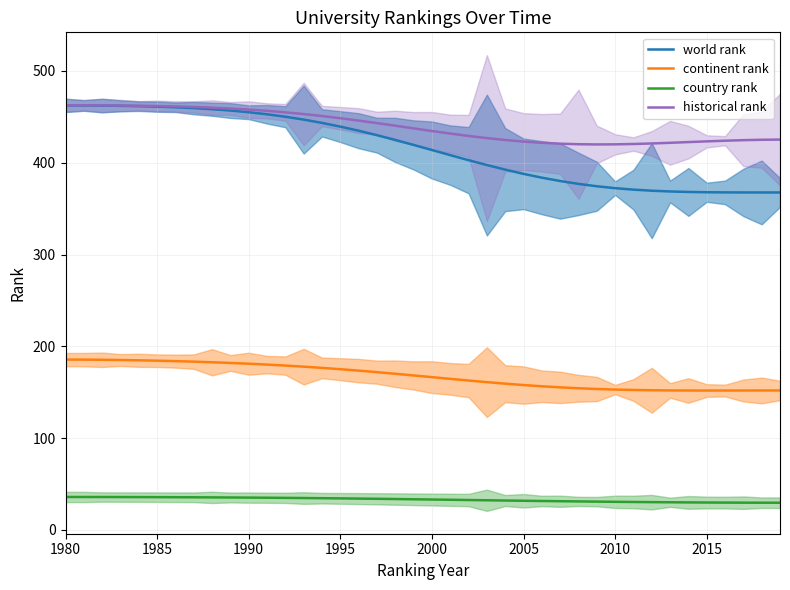

Does the chart display data point markers on the line(s)?

No